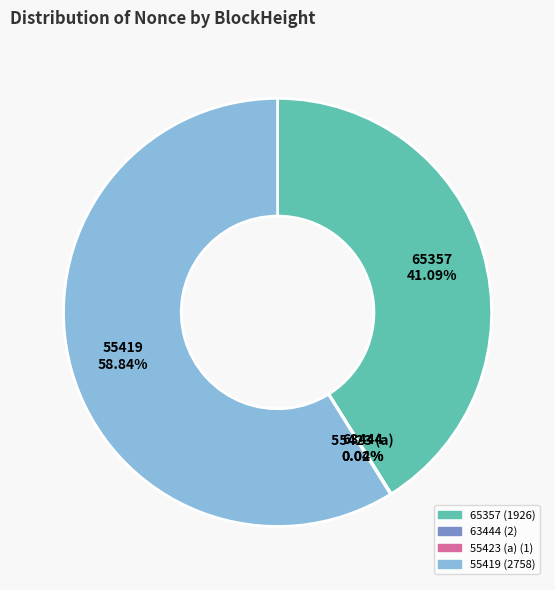

Which category has the biggest portion of the pie?

55419